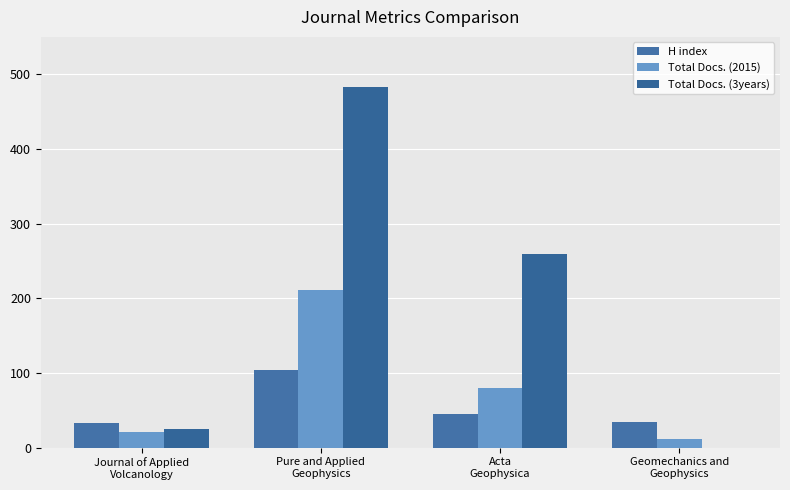

What is the label of the 2nd bar from the left?

Pure and Applied
Geophysics